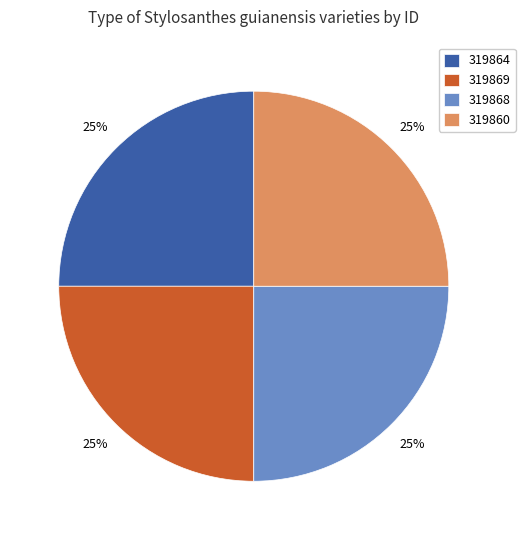

To the nearest percent, what is the combined percentage of 319864 and 319860?

50%